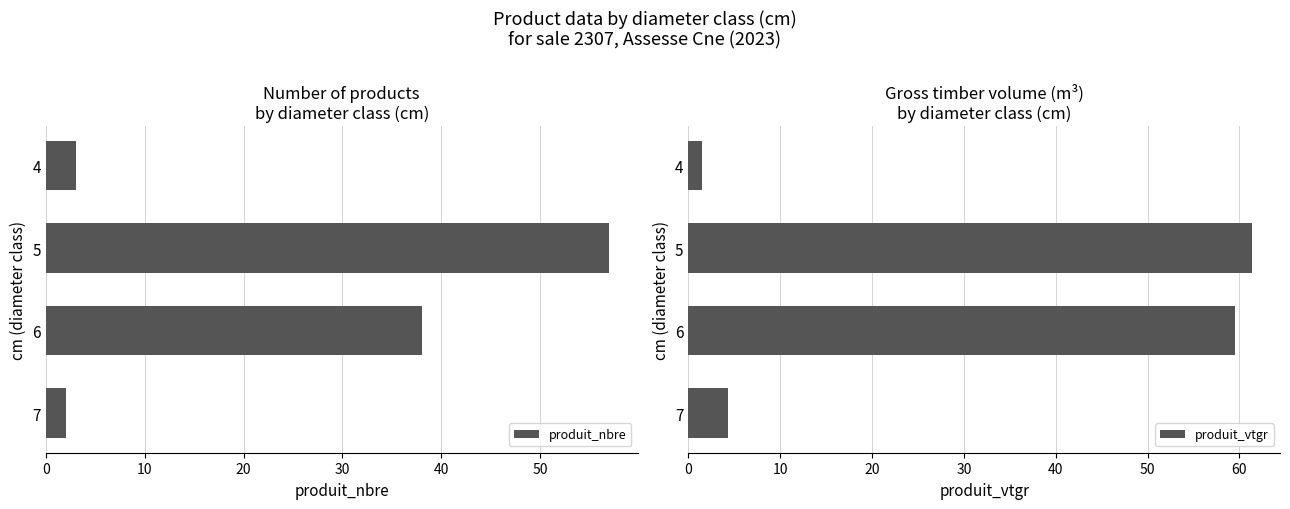

What is the minimum value for produit_nbre?

2